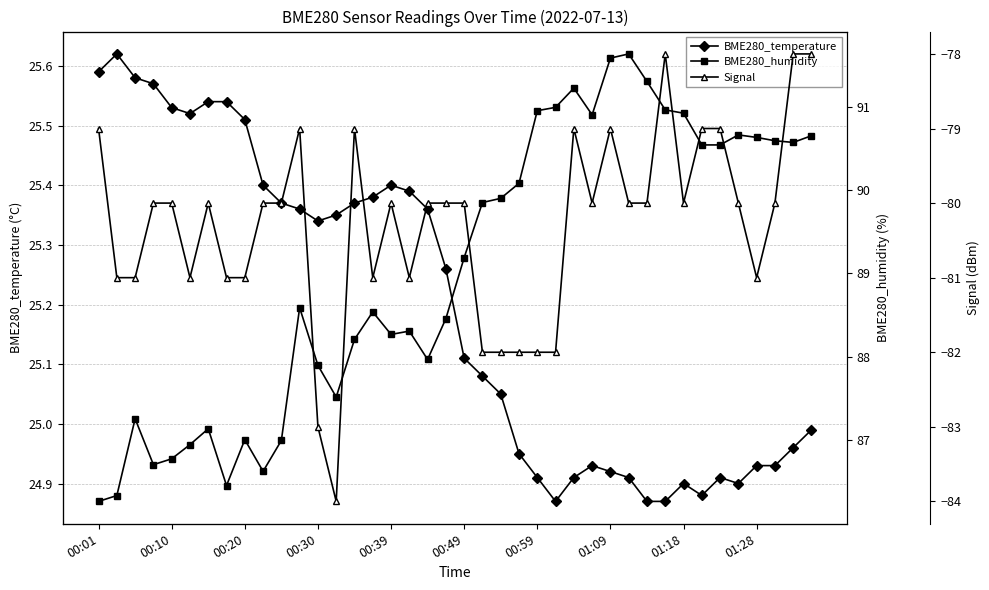

True or false: BME280_temperature has more than 2 points higher than both neighbors.

True